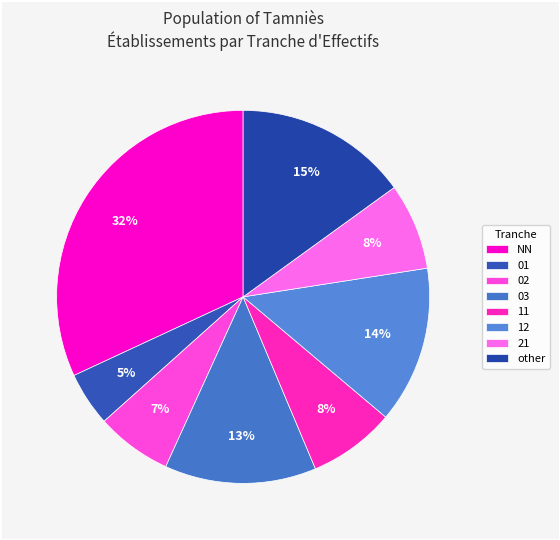

The 12 slice represents 14% of the pie. True or false?

True